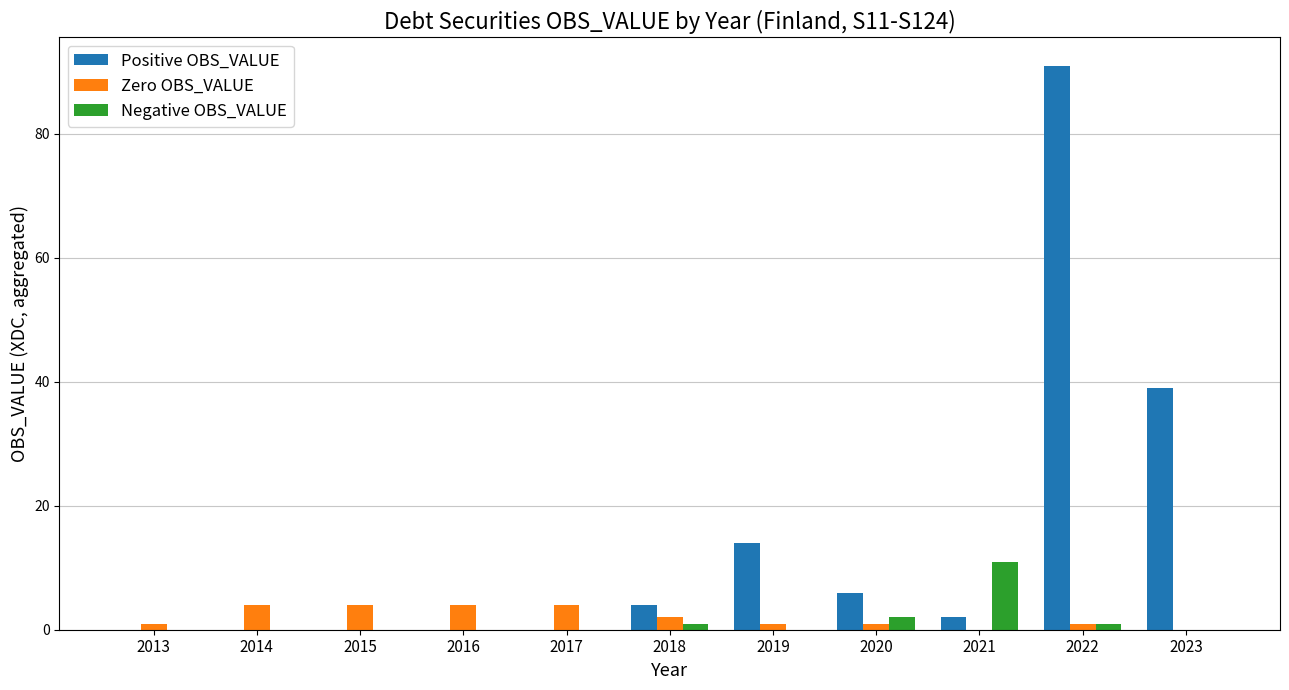

How many groups of bars are there?

11